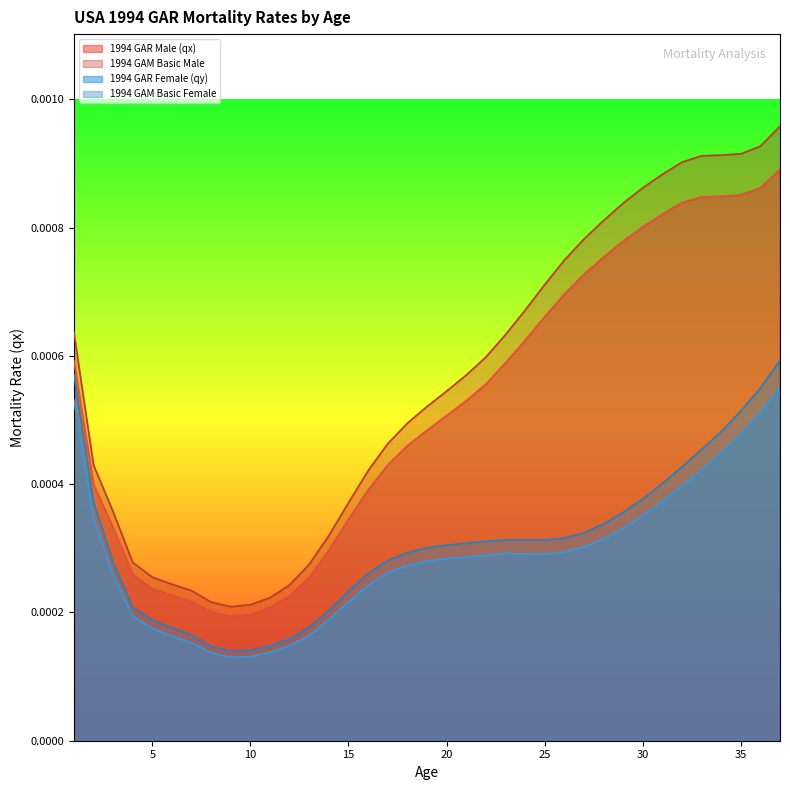

Does the chart have visible grid lines?

No